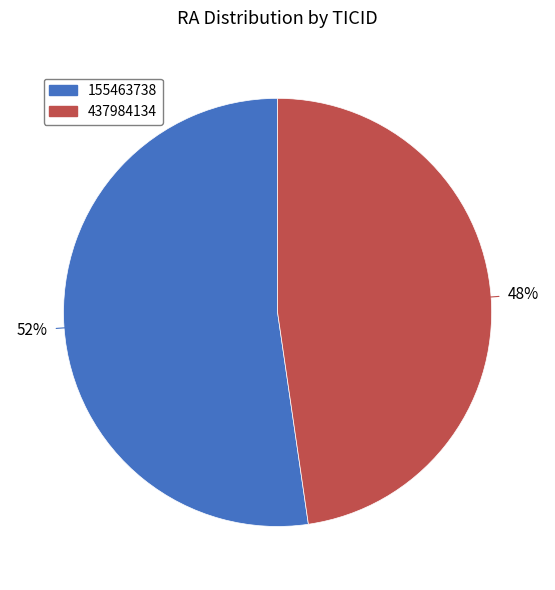

To the nearest percent, what percentage of the pie is 437984134?

48%